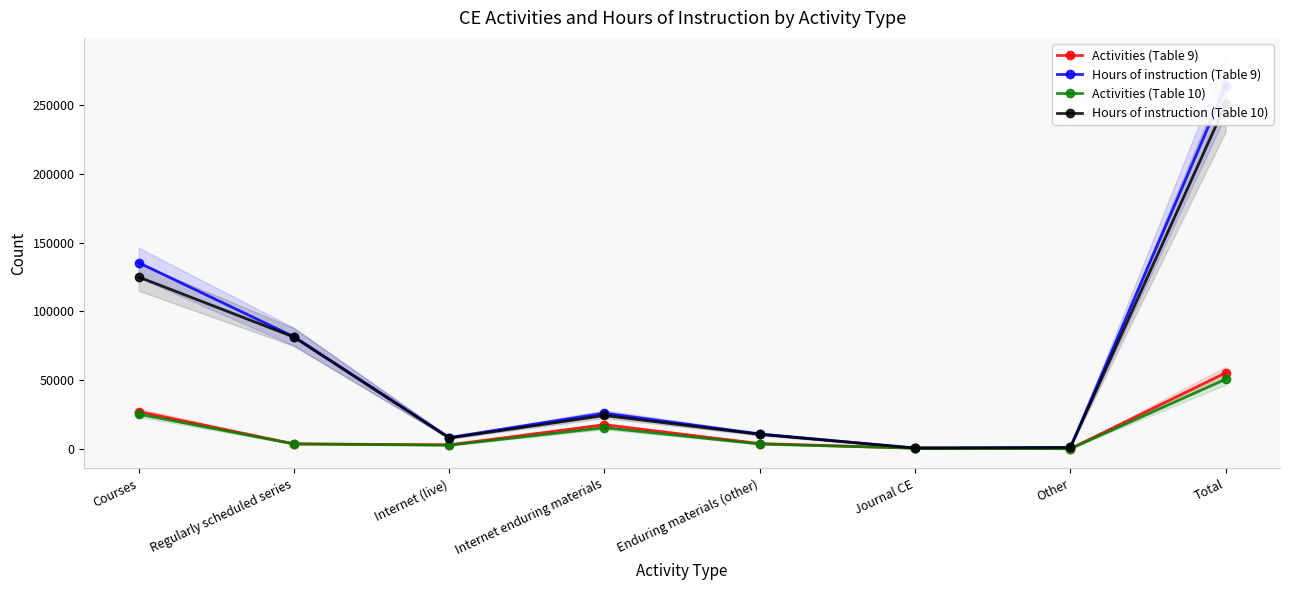

What is the label of the 4th point from the left?

Internet enduring materials